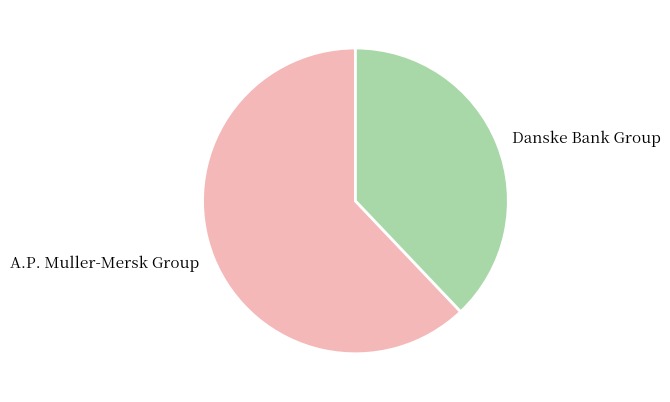

Count the number of slices in the pie.

2